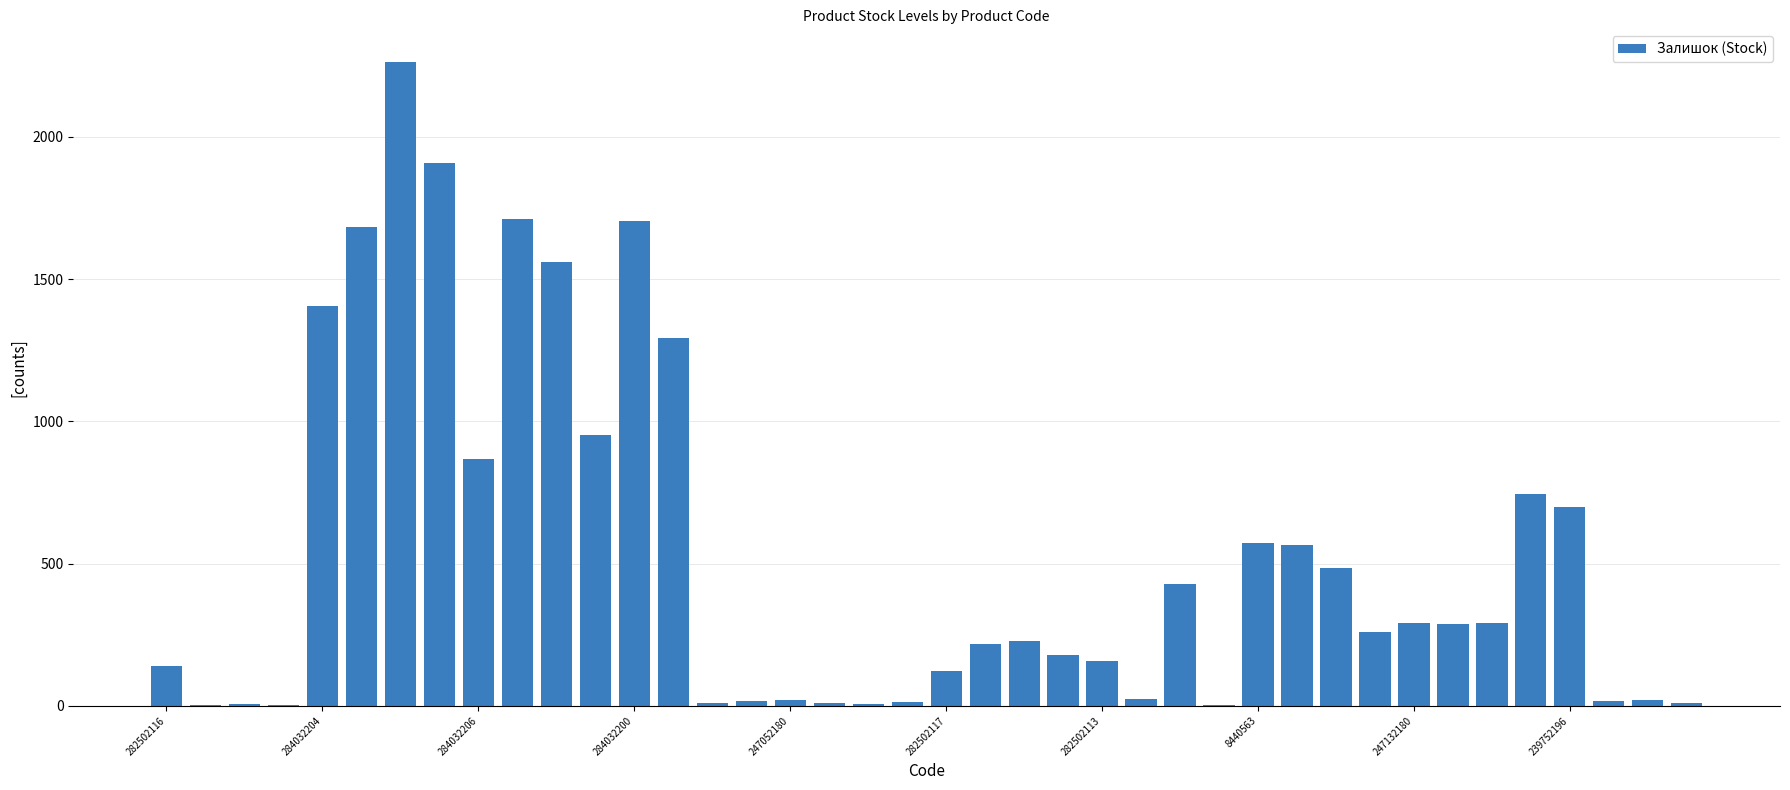

What is the maximum value shown in the chart?

2265